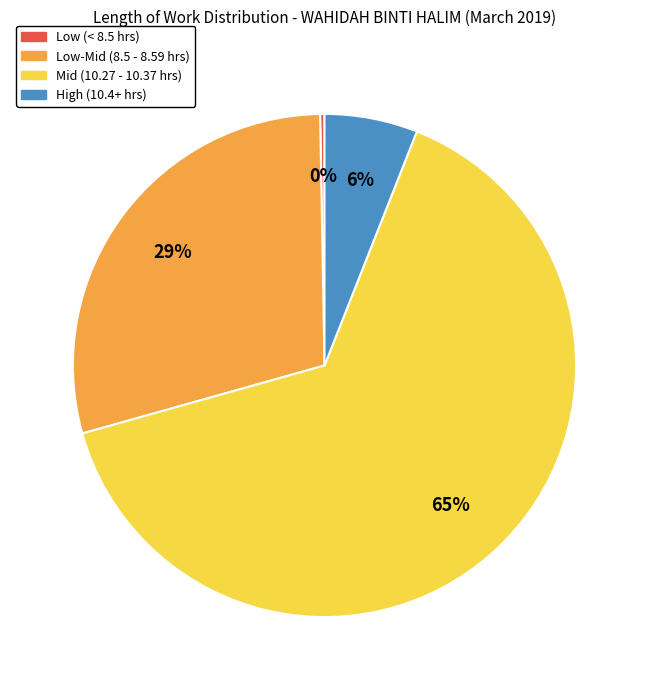

Does any single category account for the majority?

Yes